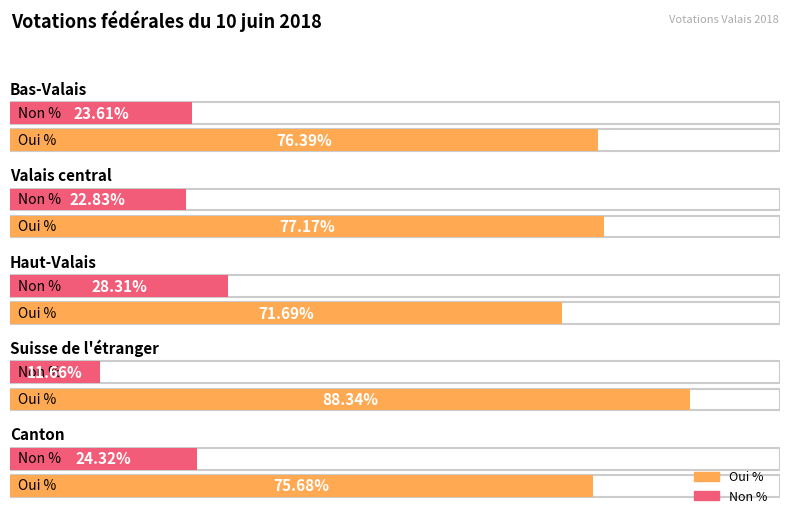

How many series are shown in this chart?

2